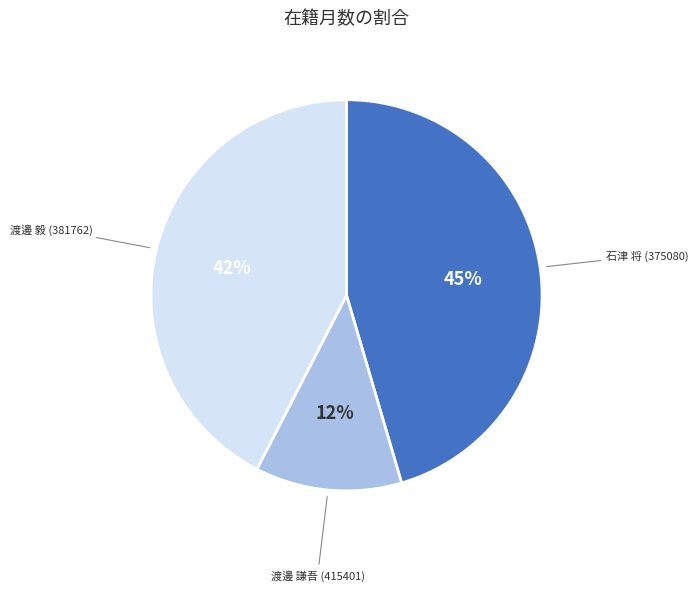

What percentage is the 石津 将 (375080) slice, to the nearest percent?

45%